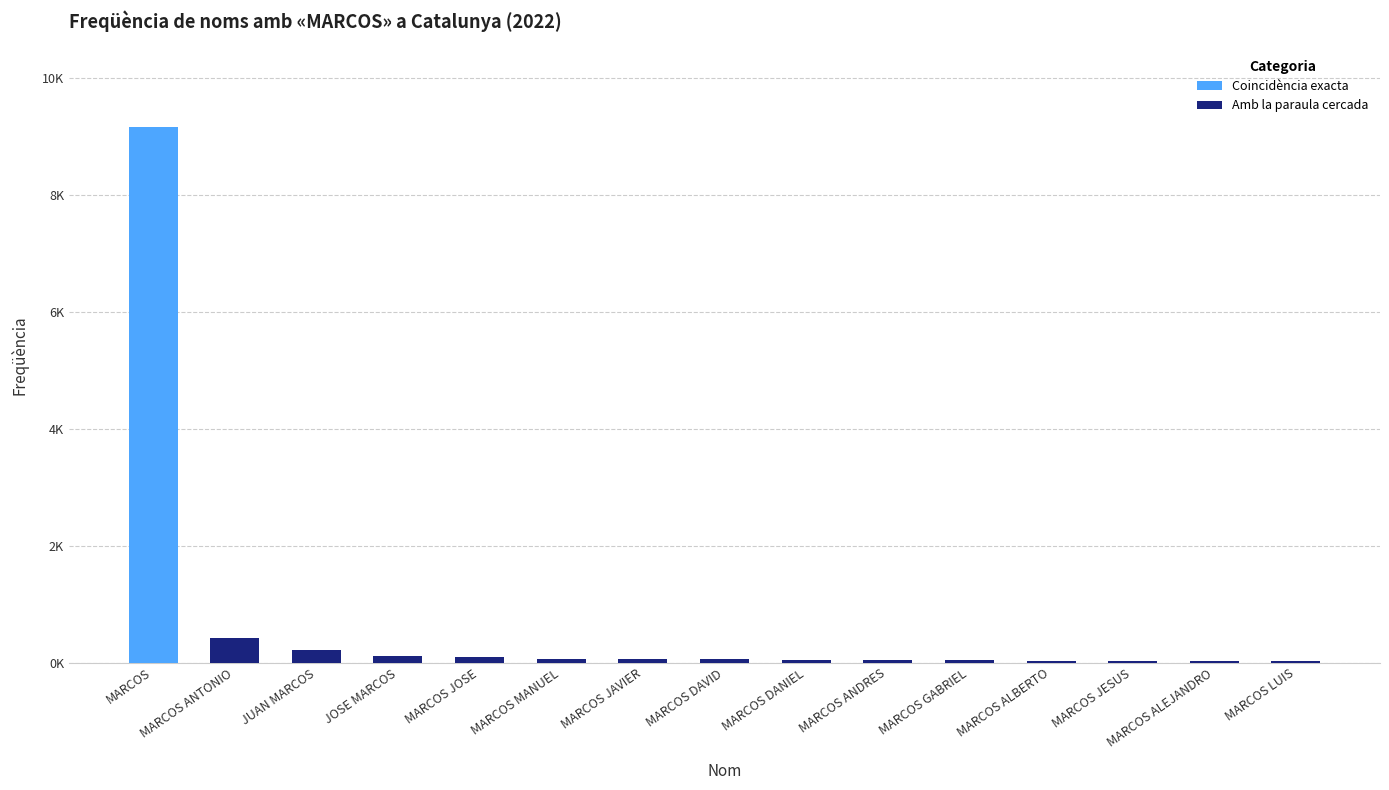

At how many categories does at least one series exceed 5391?

1